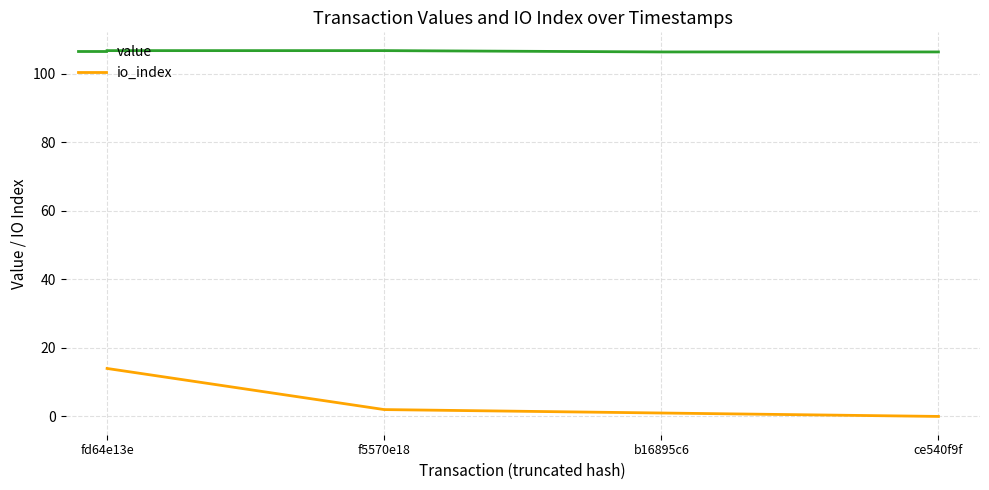

What is the sum of all io_index values?

17.0